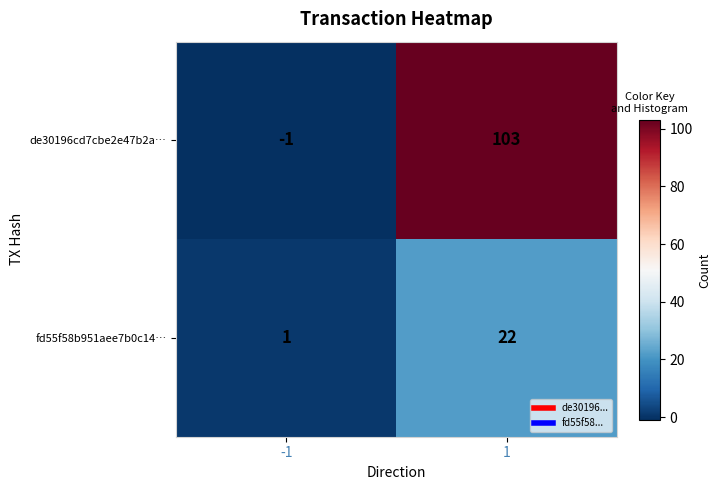

Read the de30196cd7cbe2e47b2a… value at 1.

103